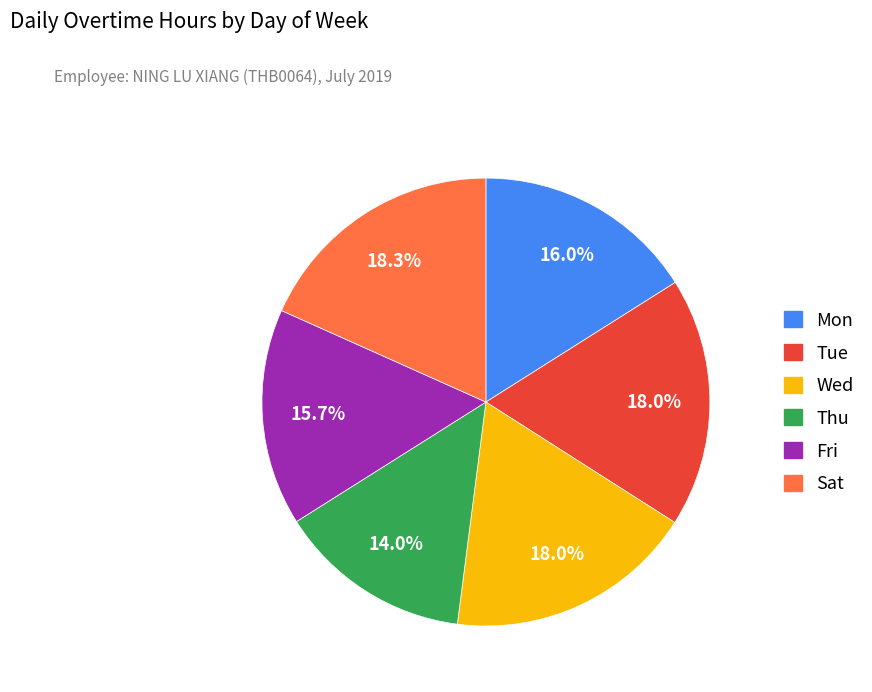

Approximately how many times larger is the value at Mon compared to Thu?

1.1